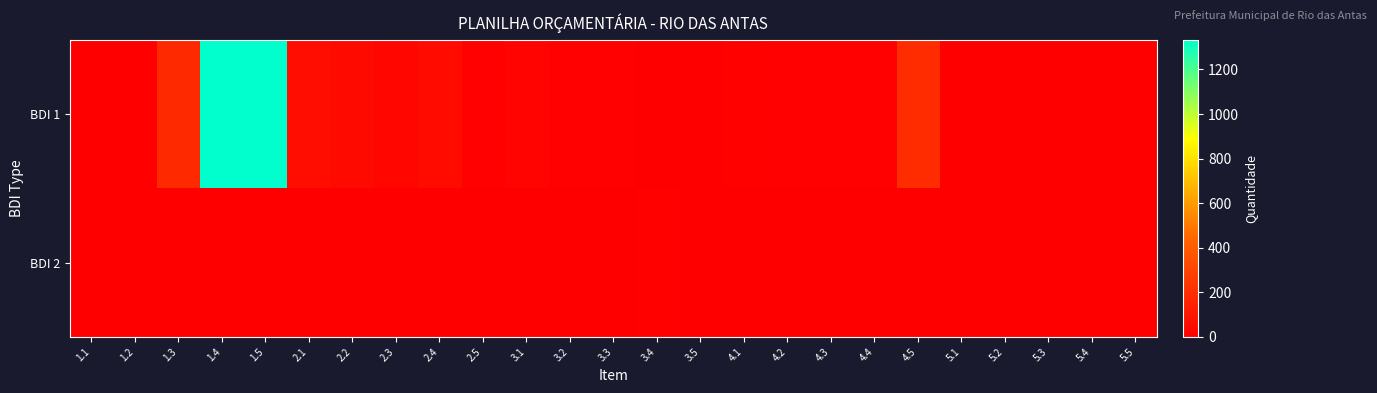

Reading right to left, extract all data points from this chart.

BDI 1: 5.5=1.0	5.4=1.0	5.3=1.0	5.2=1.0	5.1=1.0	4.5=197.5	4.4=5.9	4.3=5.9	4.2=7.9	4.1=11.8	3.5=1.8	3.4=0.0	3.3=6.0	3.2=8.0	3.1=20.0	2.5=7.0	2.4=53.0	2.3=33.8	2.2=46.8	2.1=61.1	1.5=1332.4	1.4=1332.4	1.3=180.0	1.2=4.0	1.1=2.2
BDI 2: 5.5=0.0	5.4=0.0	5.3=0.0	5.2=0.0	5.1=0.0	4.5=0.0	4.4=0.0	4.3=0.0	4.2=0.0	4.1=0.0	3.5=0.0	3.4=14.0	3.3=0.0	3.2=0.0	3.1=0.0	2.5=0.0	2.4=0.0	2.3=0.0	2.2=0.0	2.1=0.0	1.5=0.0	1.4=0.0	1.3=0.0	1.2=0.0	1.1=0.0